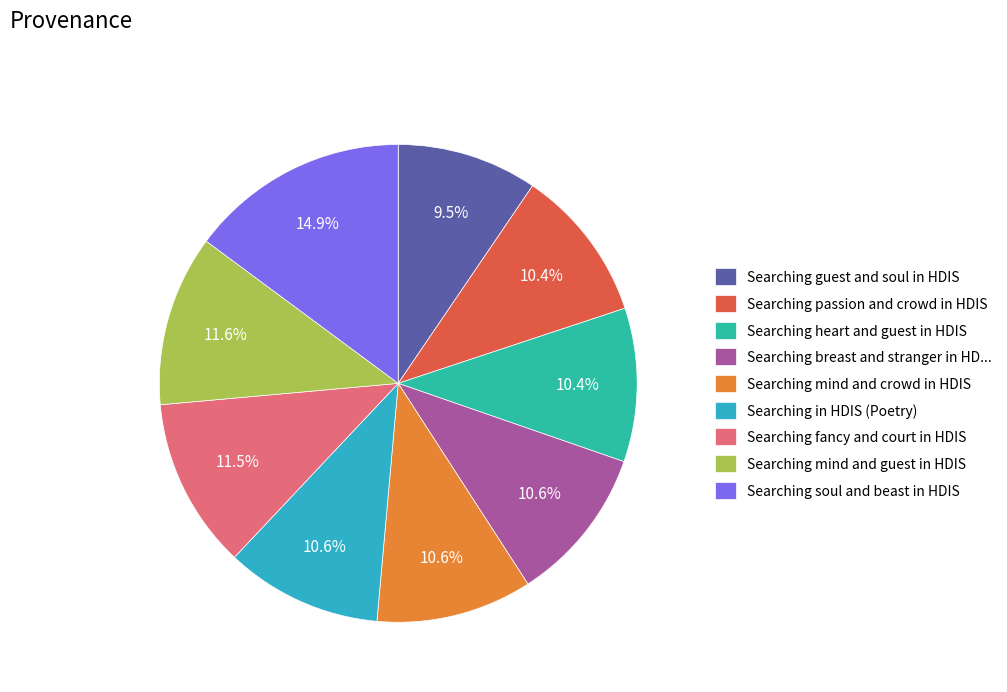

What percentage is the Searching guest and soul in HDIS slice, to the nearest percent?

10%